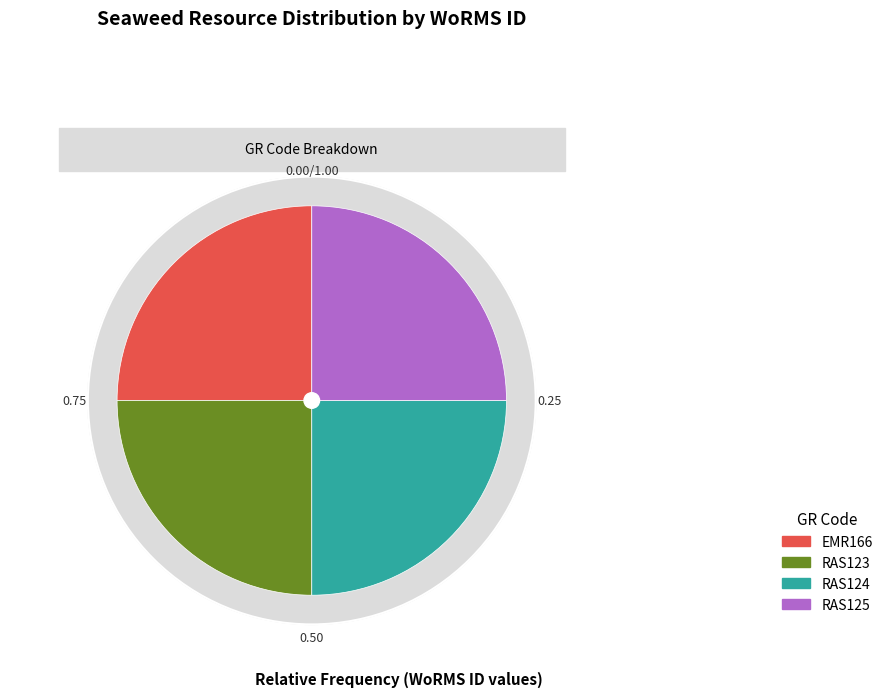

Does RAS125 account for over 50% of the chart?

No